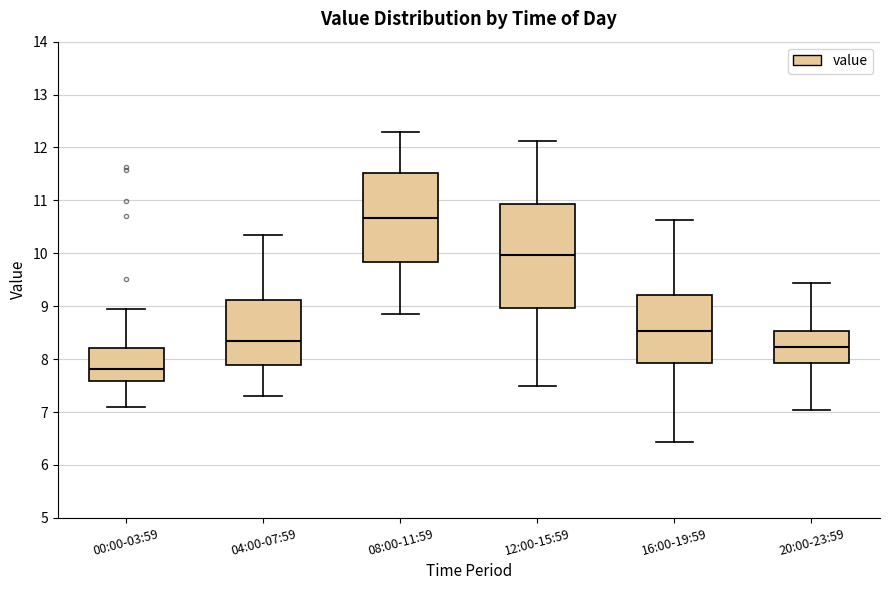

Which box has the lowest median line?

00:00-03:59